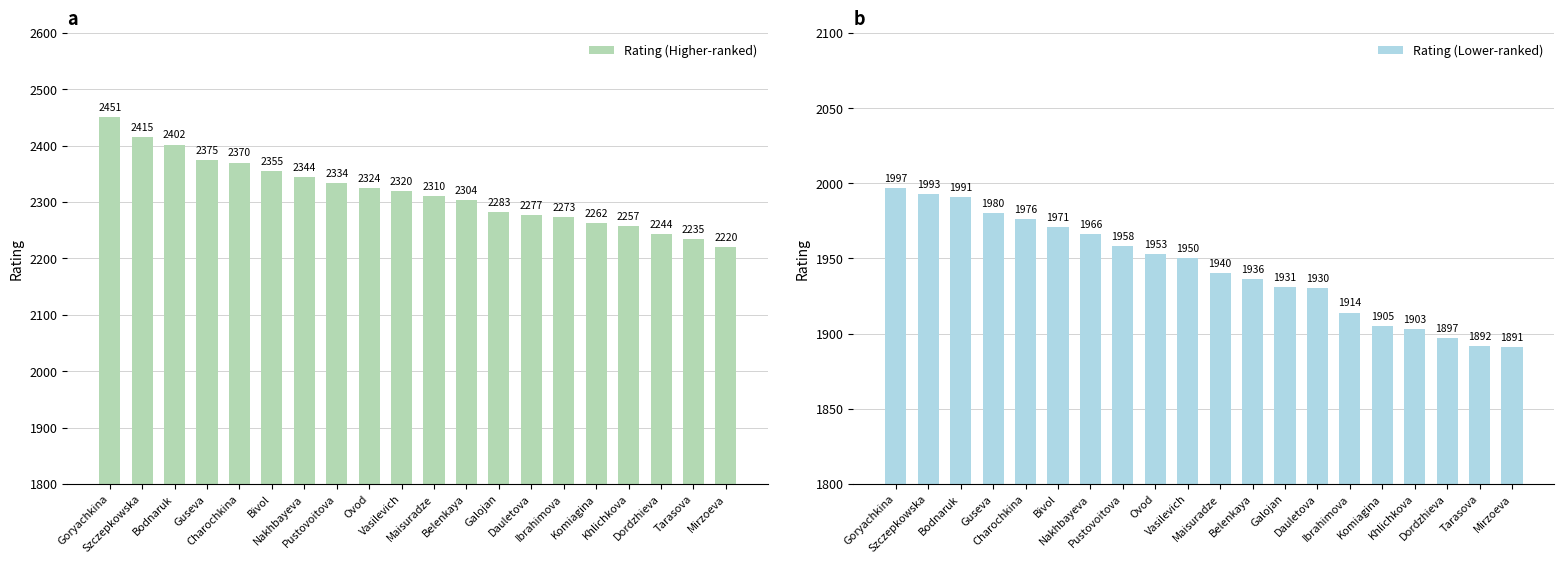

Are the bars grouped side by side (vs. stacked)?

Yes